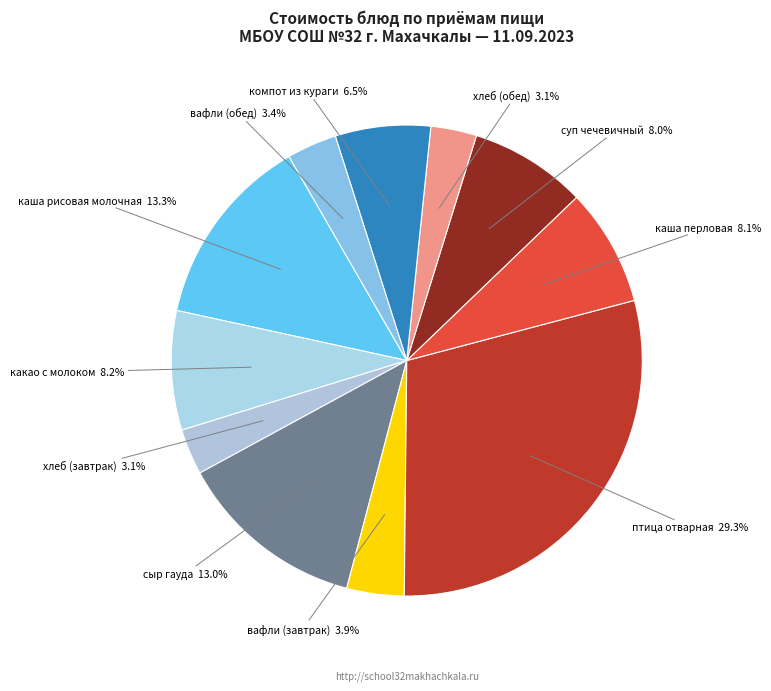

Which slice is the largest?

птица отварная